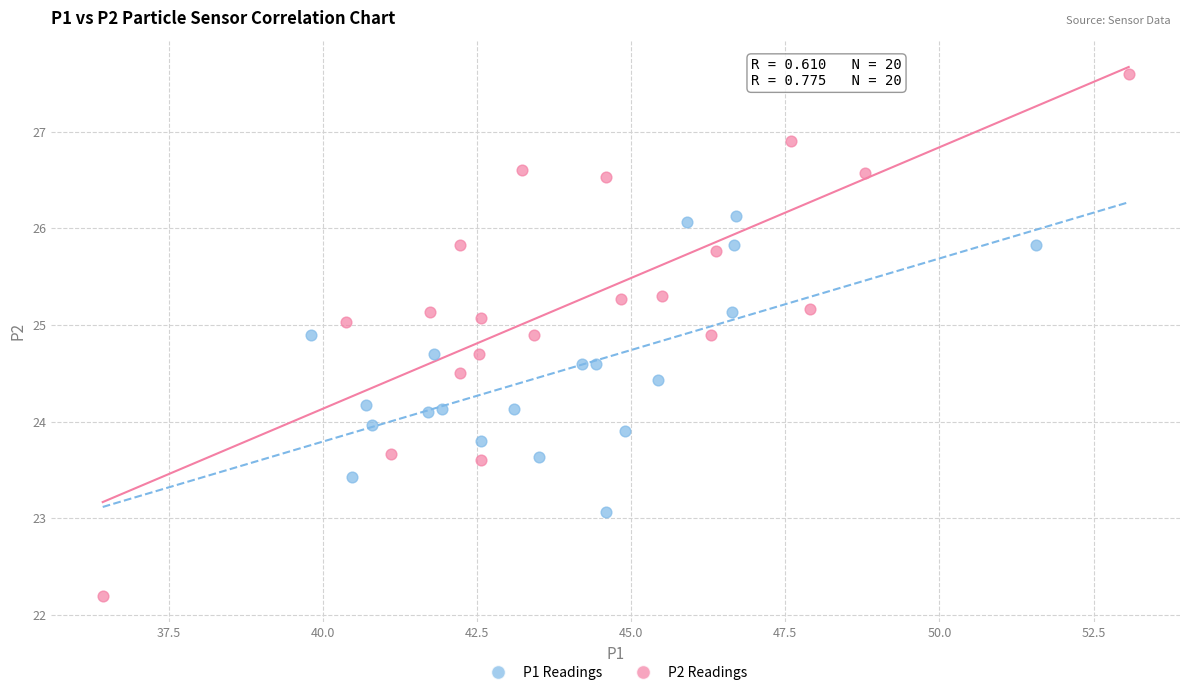

Which series contains the highest Y value?

P2 Readings